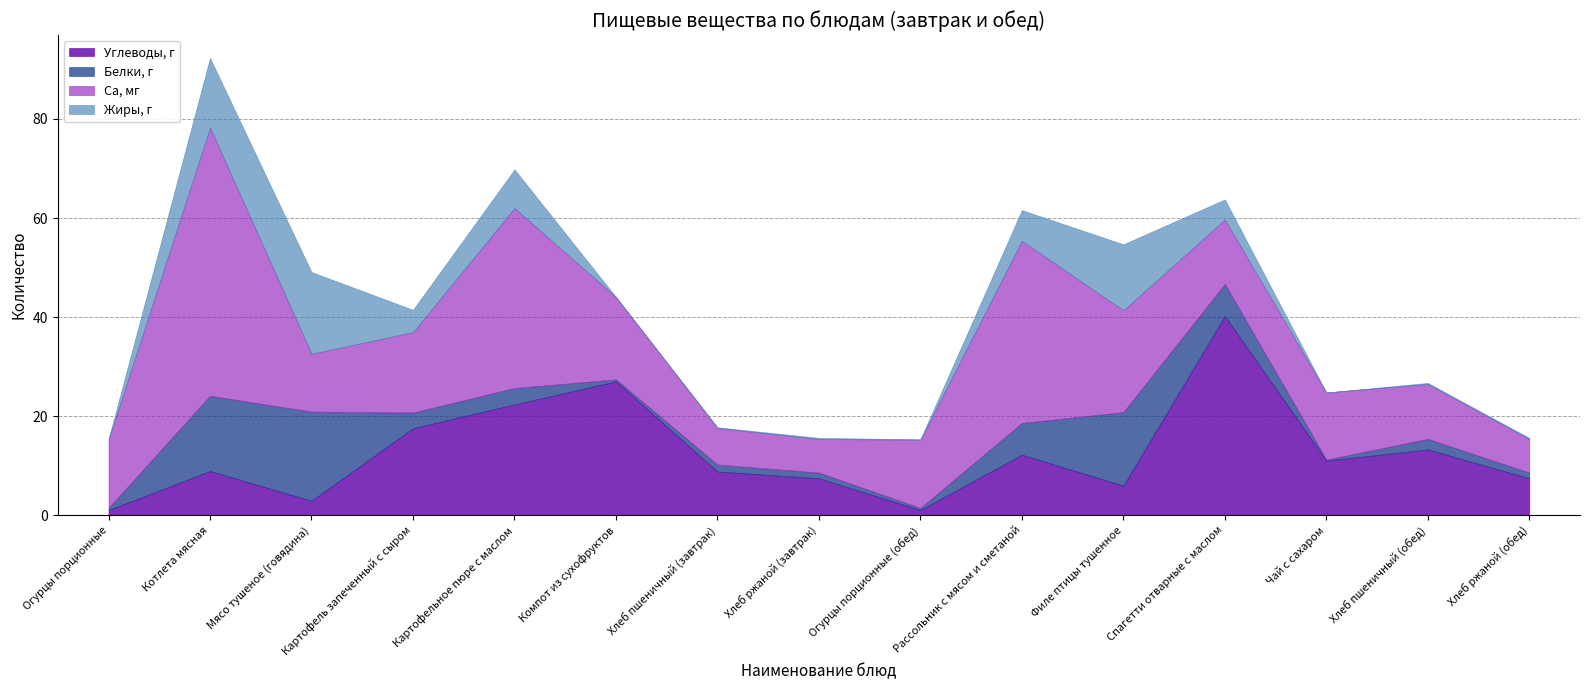

The value of Жиры, г at Хлеб ржаной (завтрак) is 0.2. True or false?

True